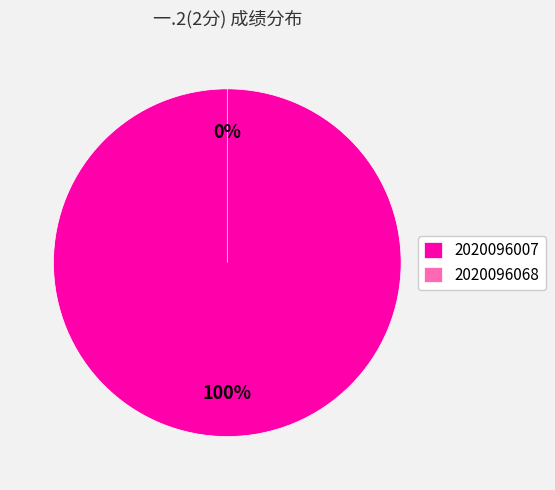

Count the number of slices in the pie.

2